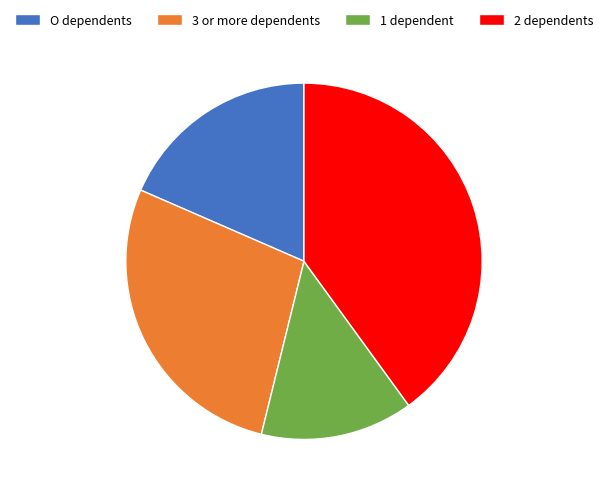

Is the sum of 3 or more dependents and O dependents greater than half?

No